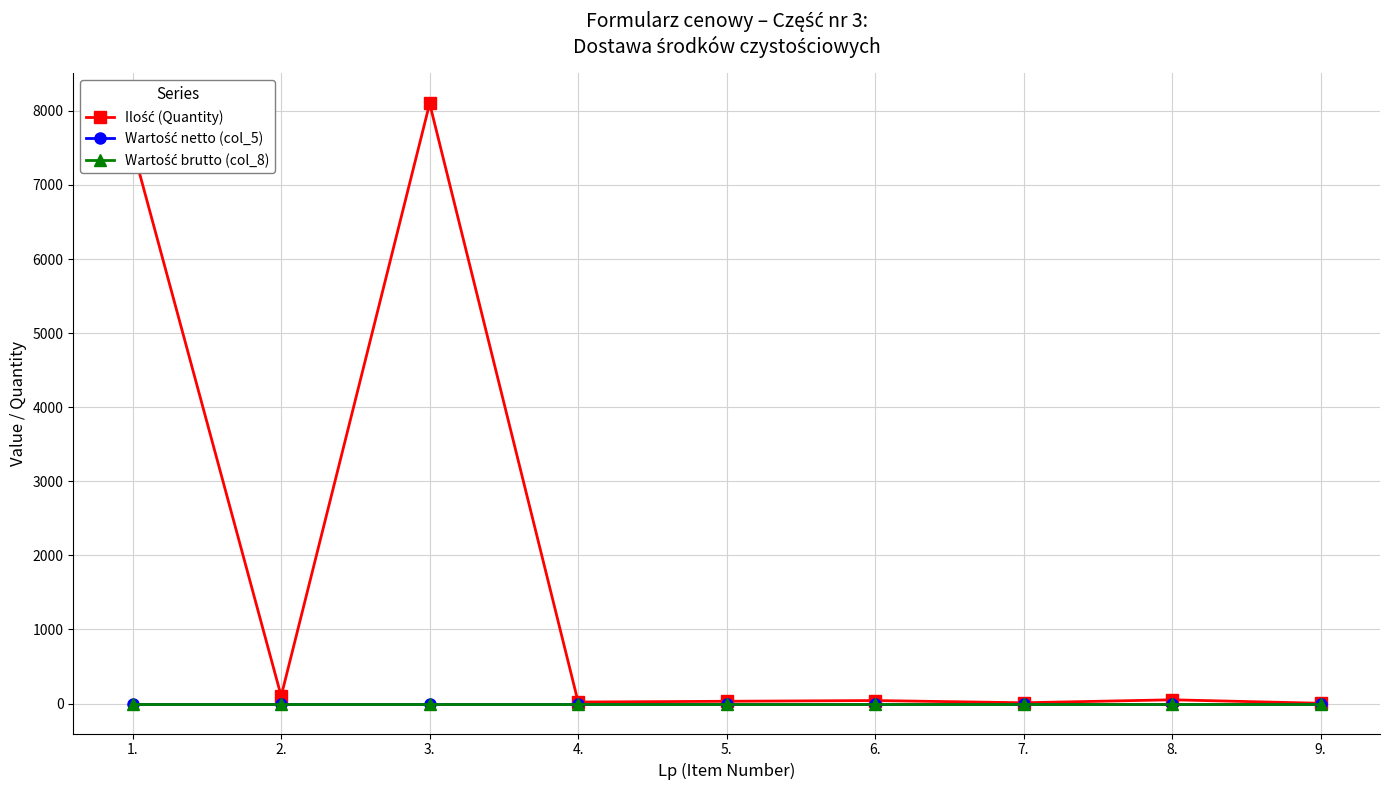

Between 5. and 8., which is larger?

8.